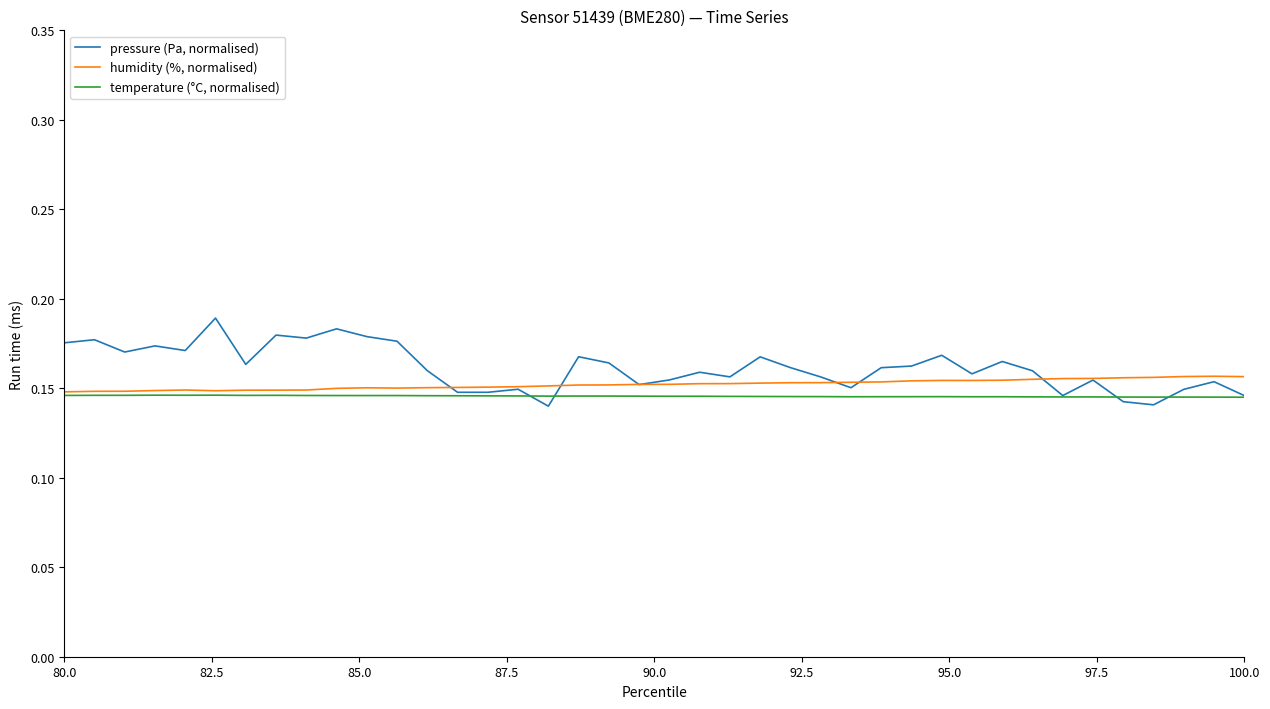

At how many categories does at least one series exceed 0?

40